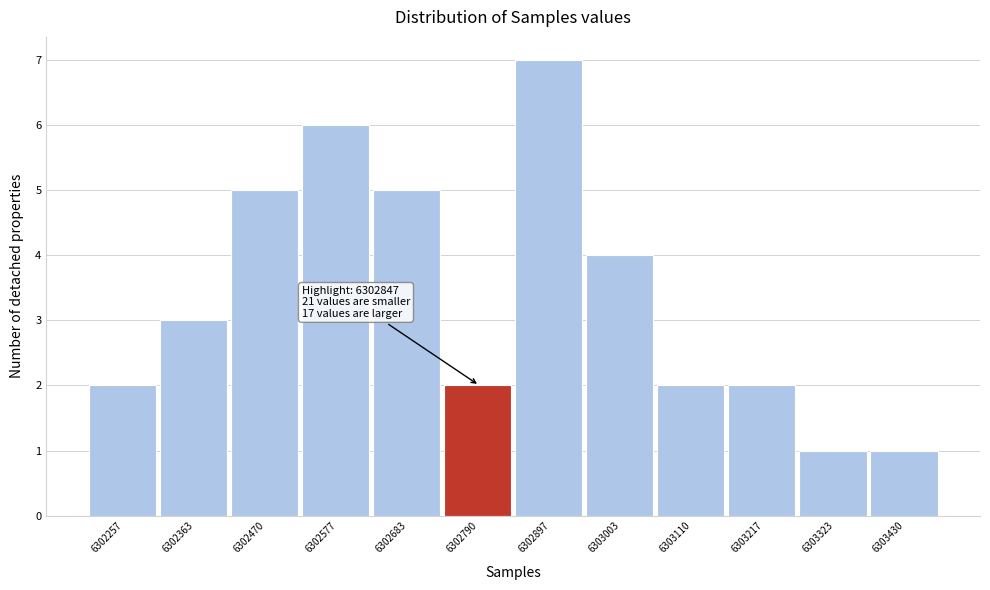

Reading left to right, list all the values displayed in this chart.

6302257=2	6302363=3	6302470=5	6302577=6	6302683=5	6302790=2	6302897=7	6303003=4	6303110=2	6303217=2	6303323=1	6303430=1